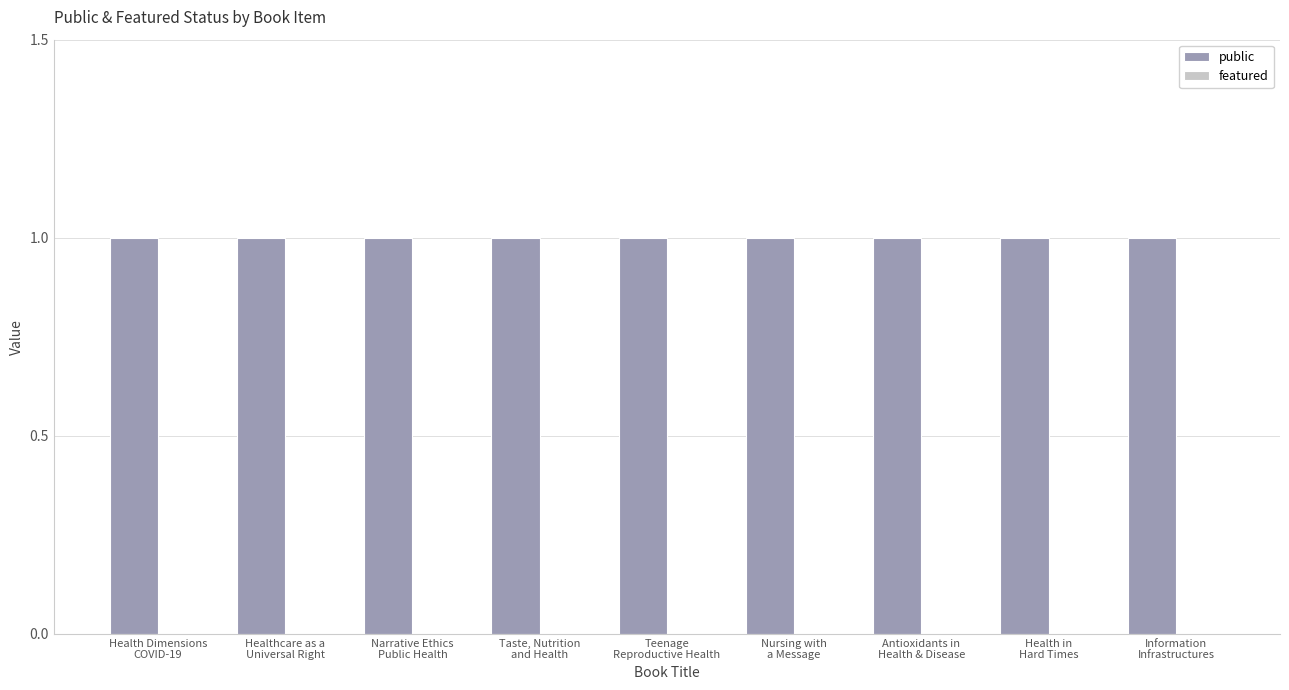

What is the label of the 3rd bar from the left?

Narrative Ethics
Public Health